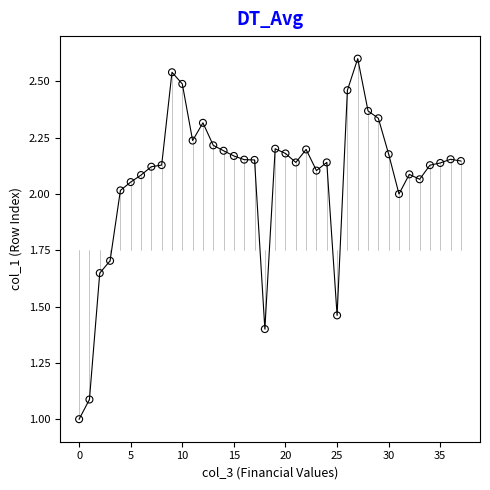

What is the minimum value shown in the chart?

1.0